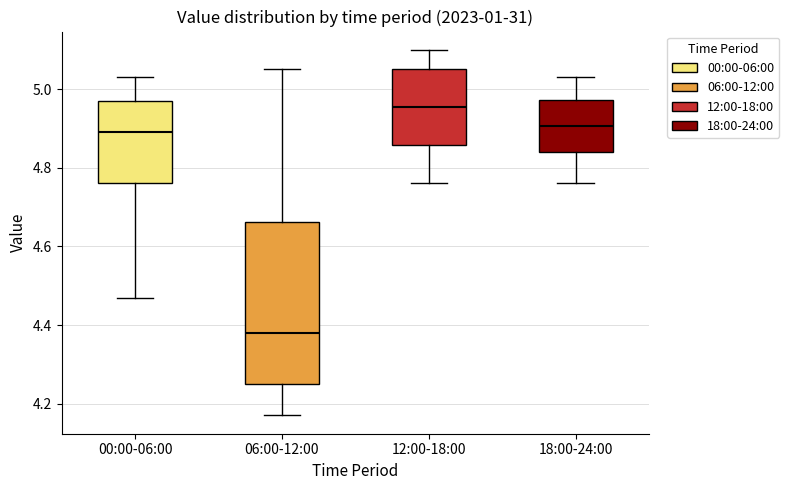

Which box has the lowest median line?

06:00-12:00